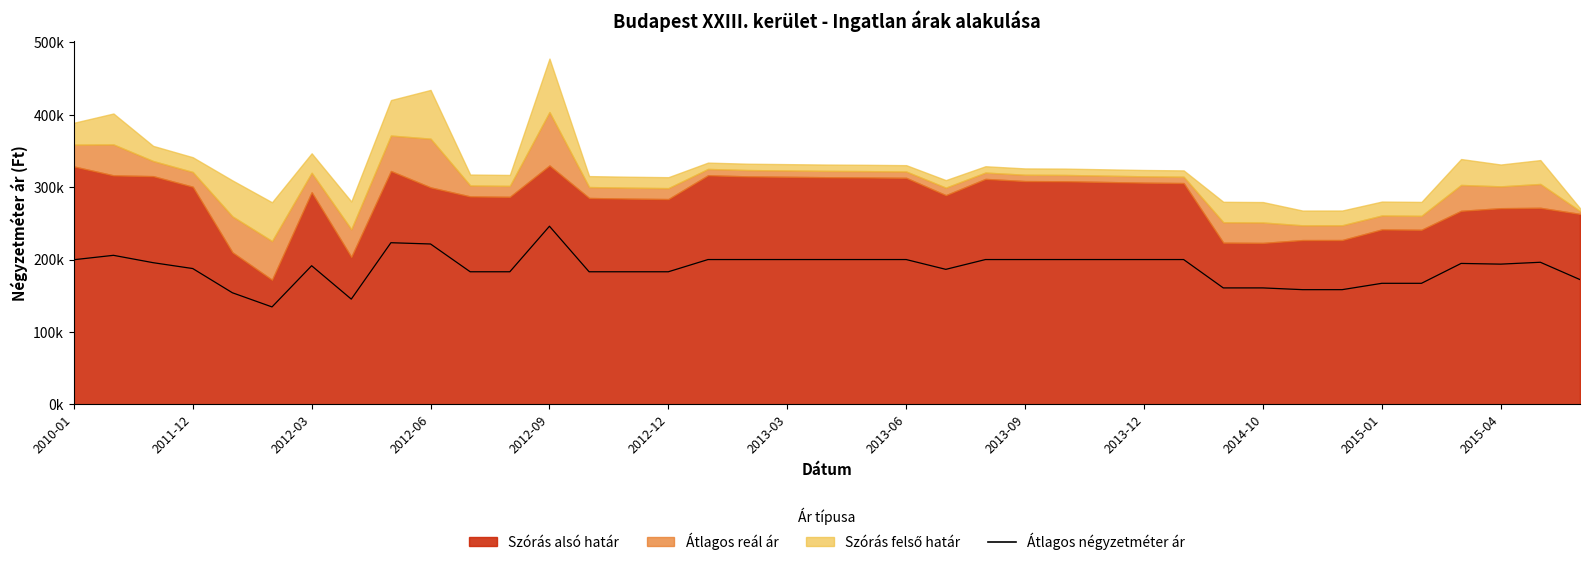

Where does the data first go above 194702?

2010-01